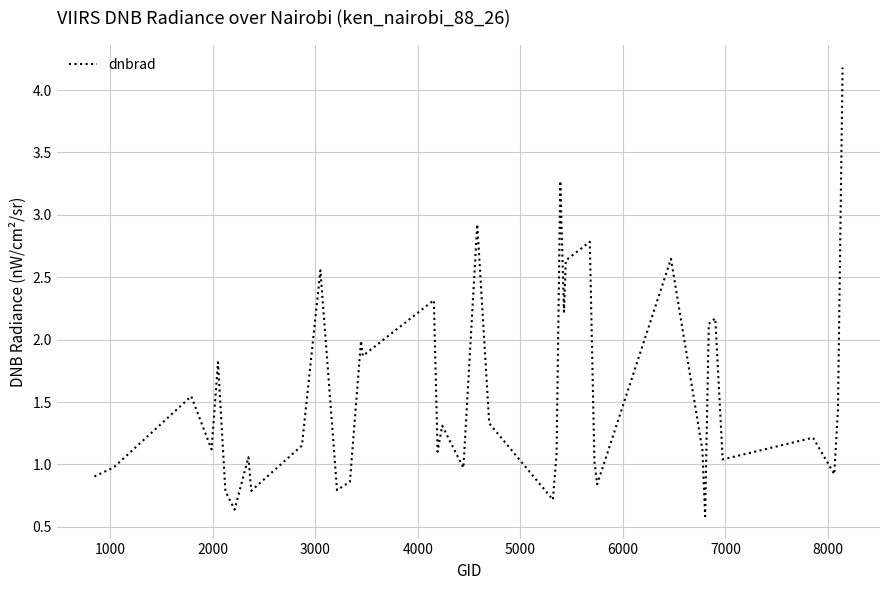

What is the smallest value displayed?

0.6